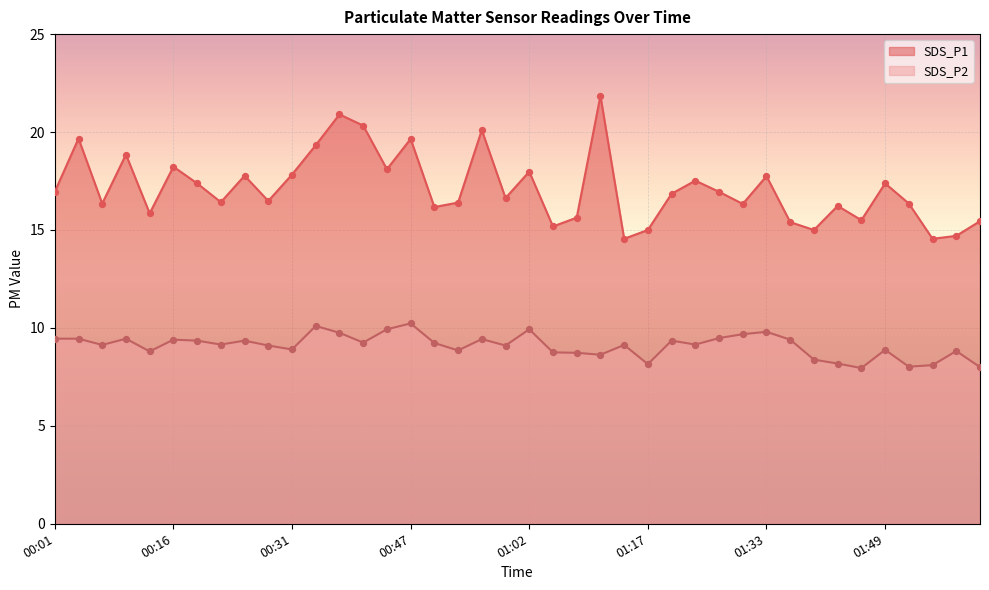

At how many categories does at least one series exceed 10?

40